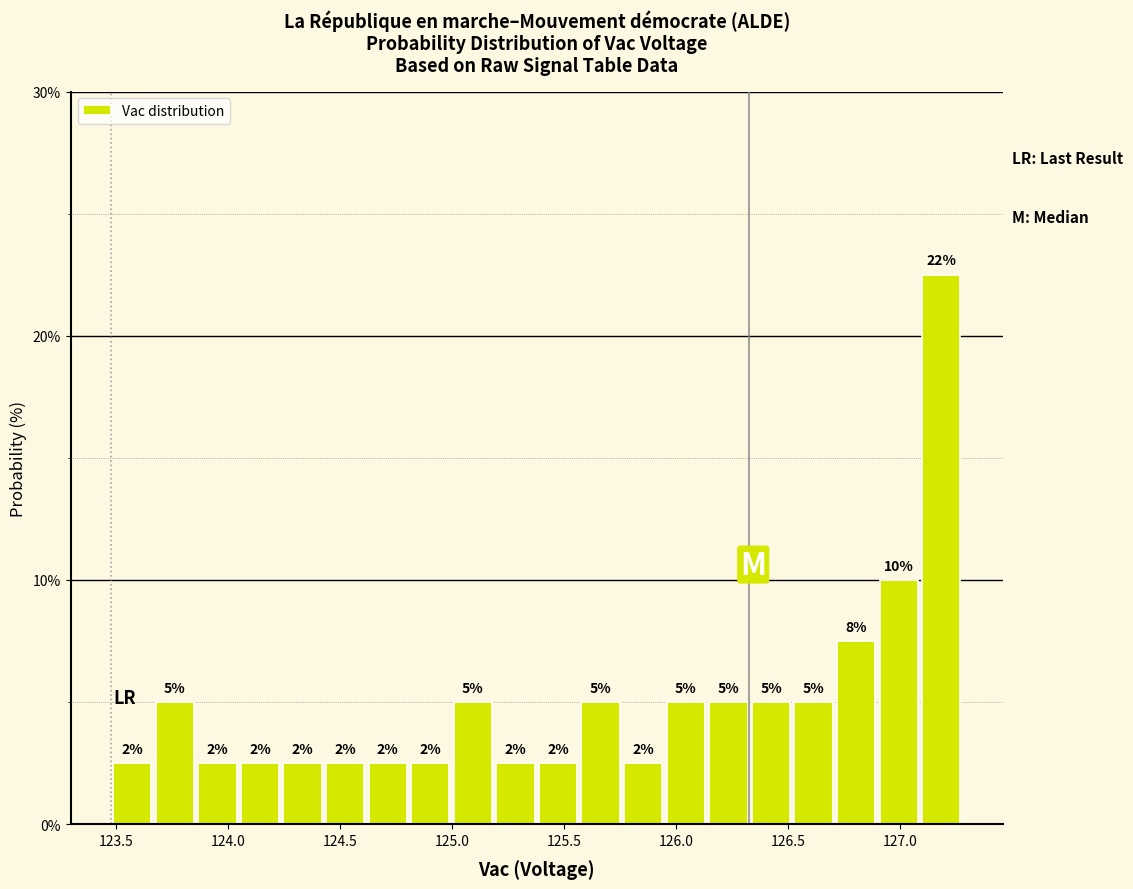

Around what value on the x-axis is the tallest bar? Give the approximate position of its centre, as read against the axis.

127.20